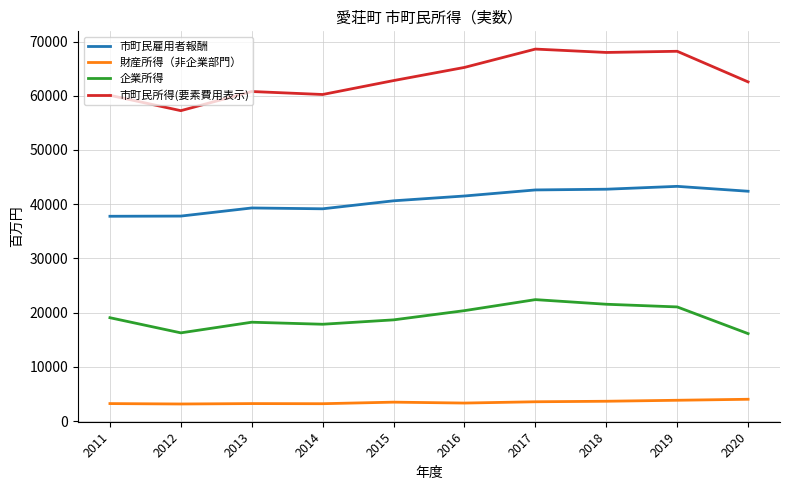

Is it true that 企業所得 equals 22405 at 2017?

True